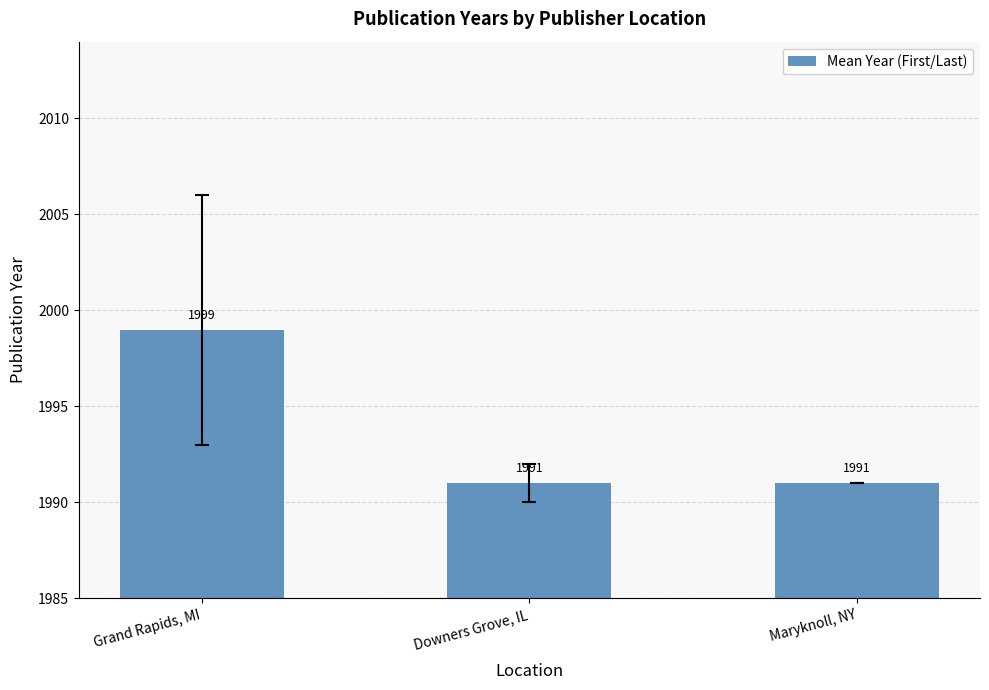

What is the label of the 3rd bar from the right?

Grand Rapids, MI